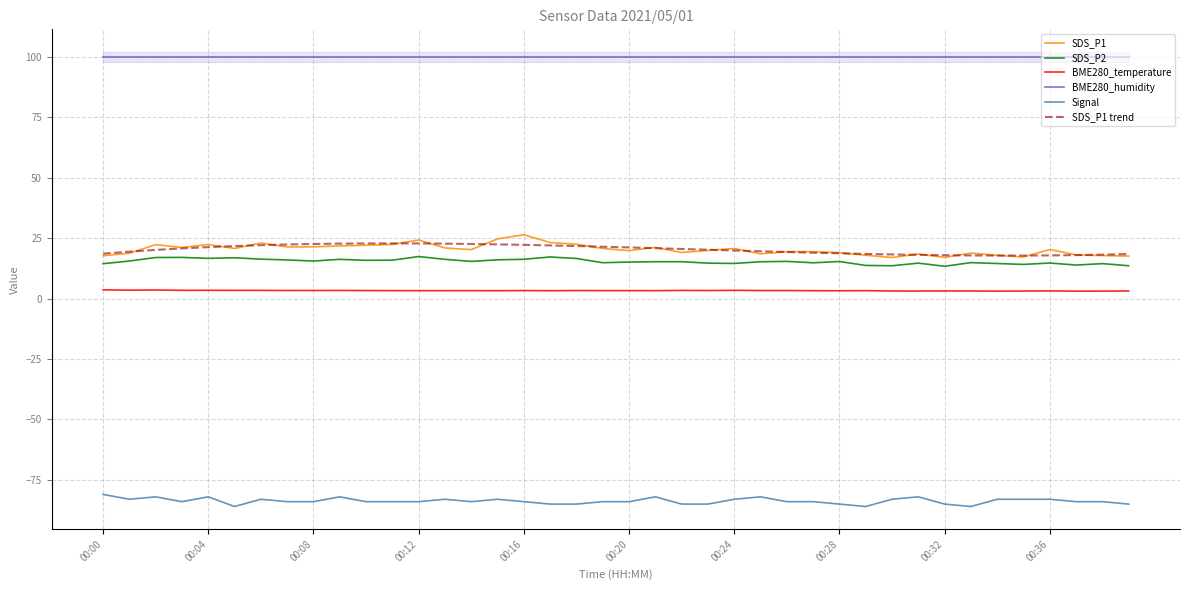

Rank the series by their maximum value, from highest to lowest.

BME280_humidity, SDS_P1, SDS_P1 trend, SDS_P2, BME280_temperature, Signal